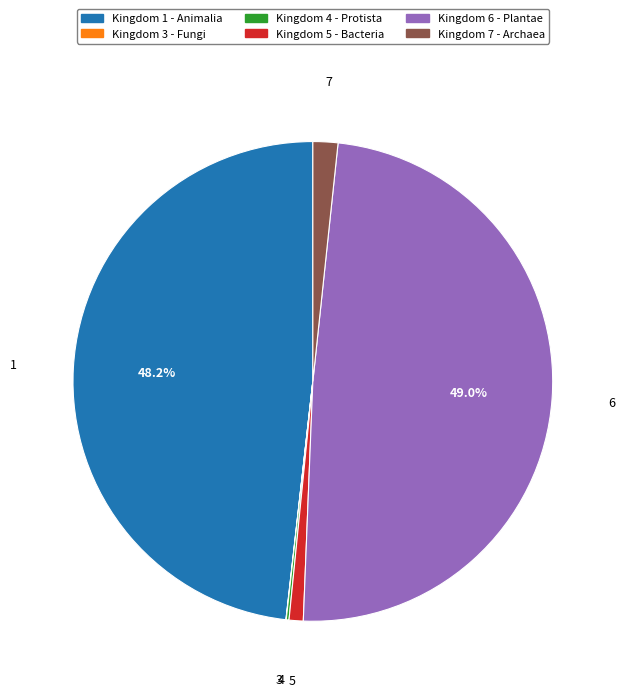

Is there any slice that represents more than half of the pie?

No